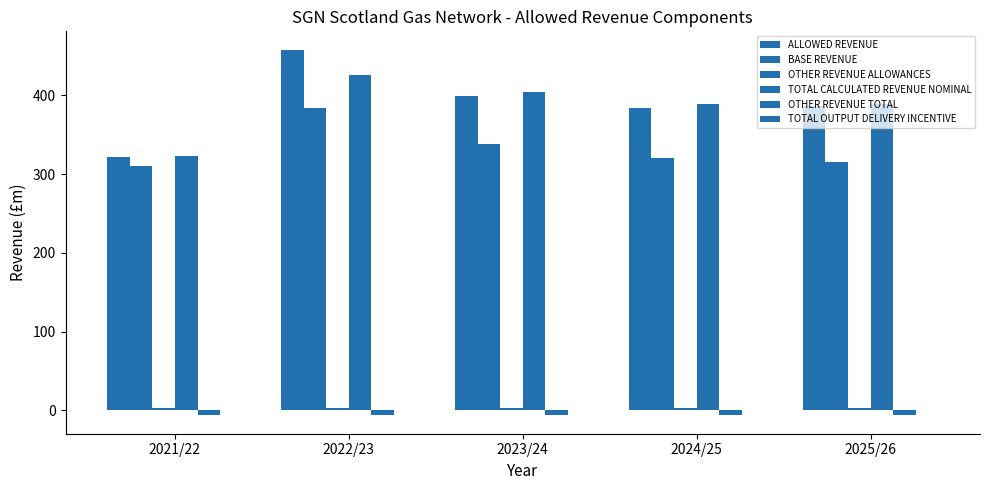

Which category has the lowest value across all series?

2021/22